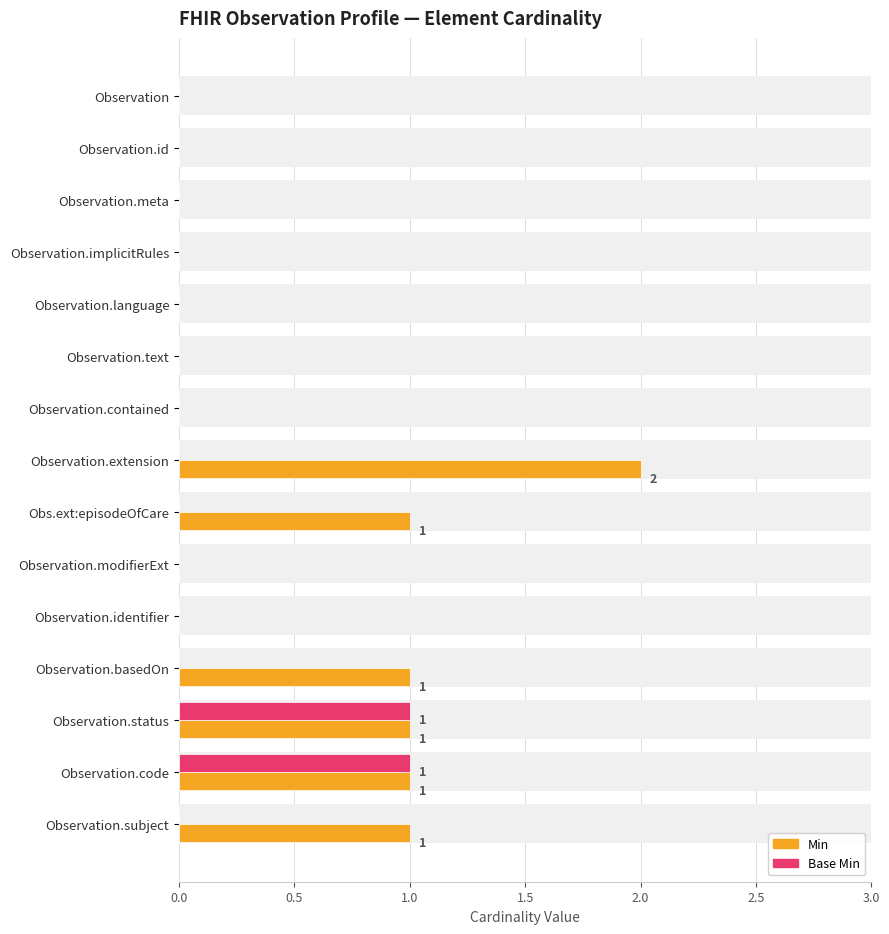

At Observation.contained, list the series in order from largest to smallest.

Min, Base Min